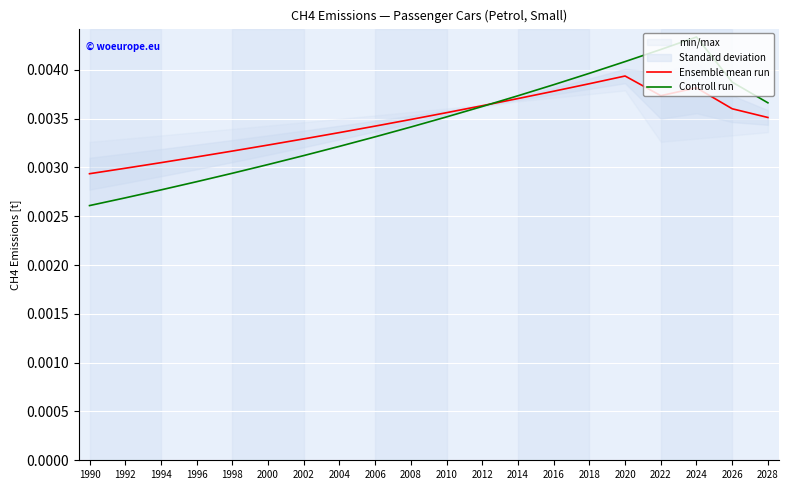

Rank the categories by Controll run value from highest to lowest.

2024, 2022, 2020, 2018, 2026, 2016, 2014, 2028, 2012, 2010, 2008, 2006, 2004, 2002, 2000, 1998, 1996, 1994, 1992, 1990